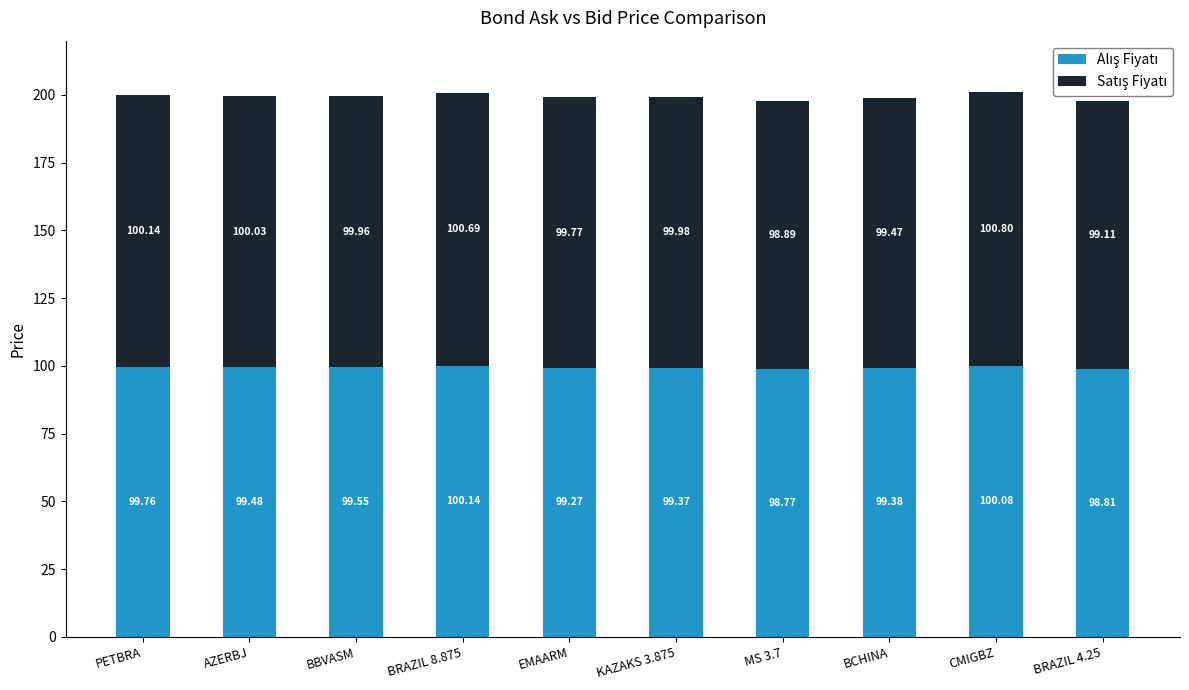

Are the bars grouped side by side (vs. stacked)?

No